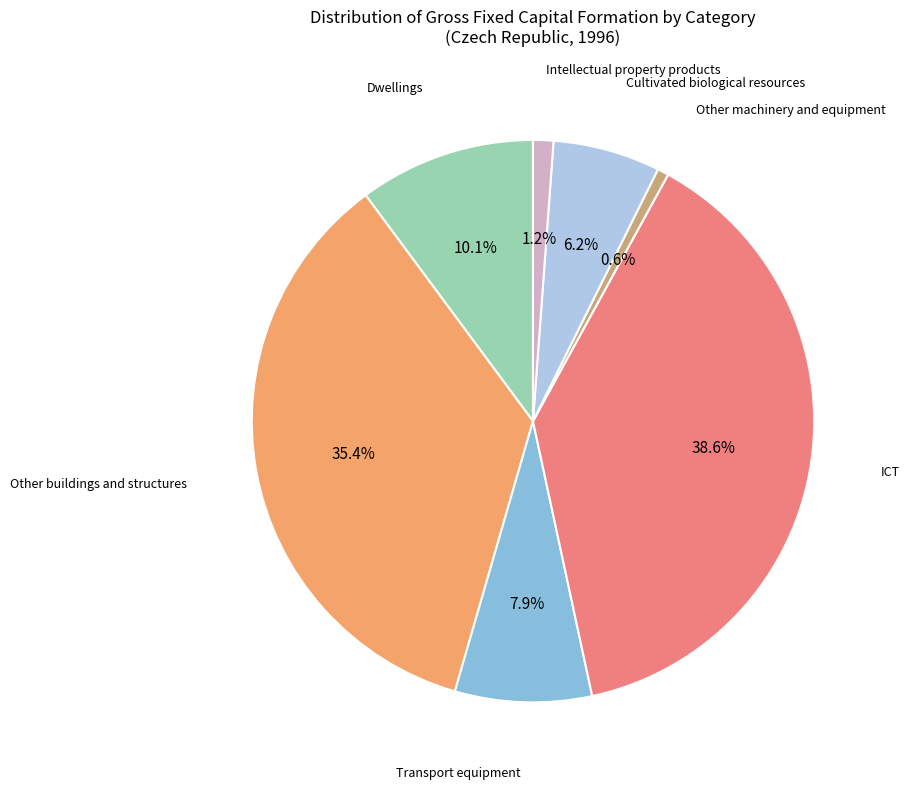

Which slice is the smallest?

Other machinery and equipment